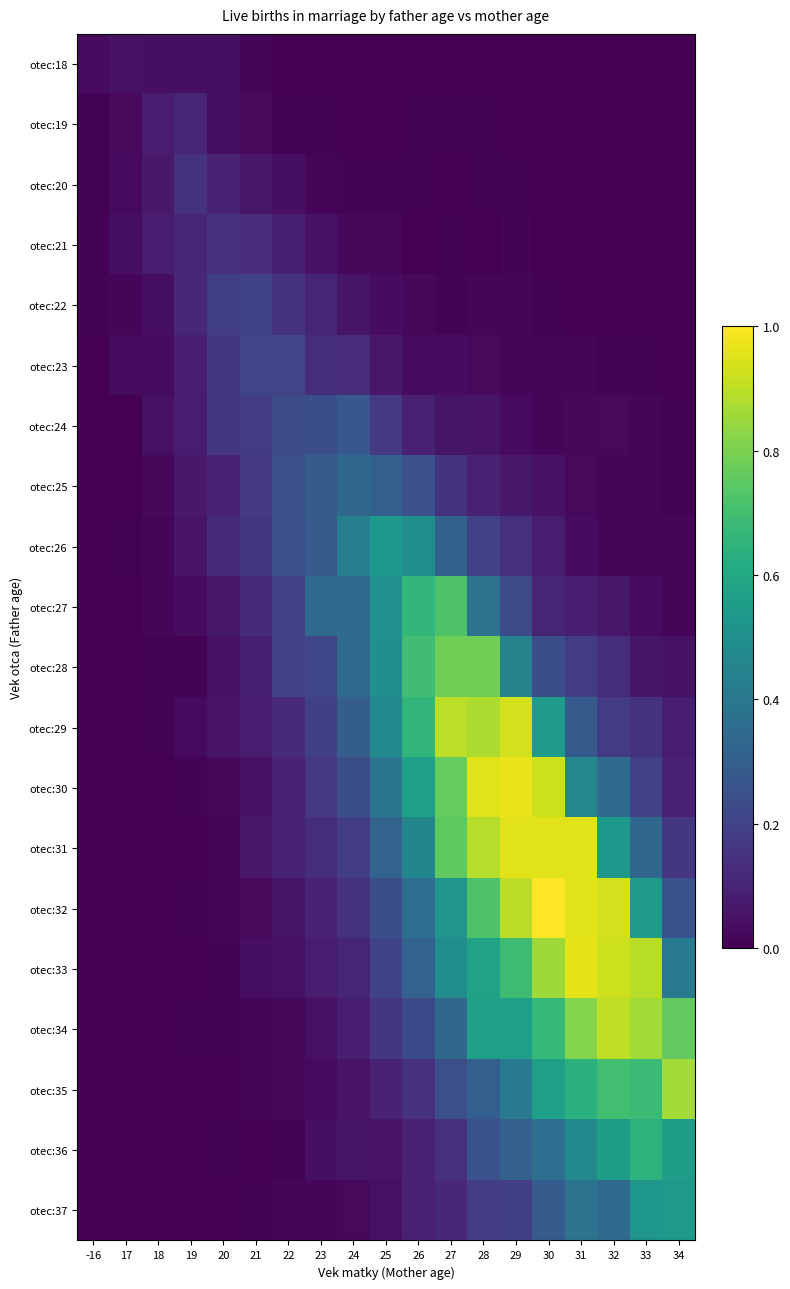

At how many categories does at least one series exceed 0?

19